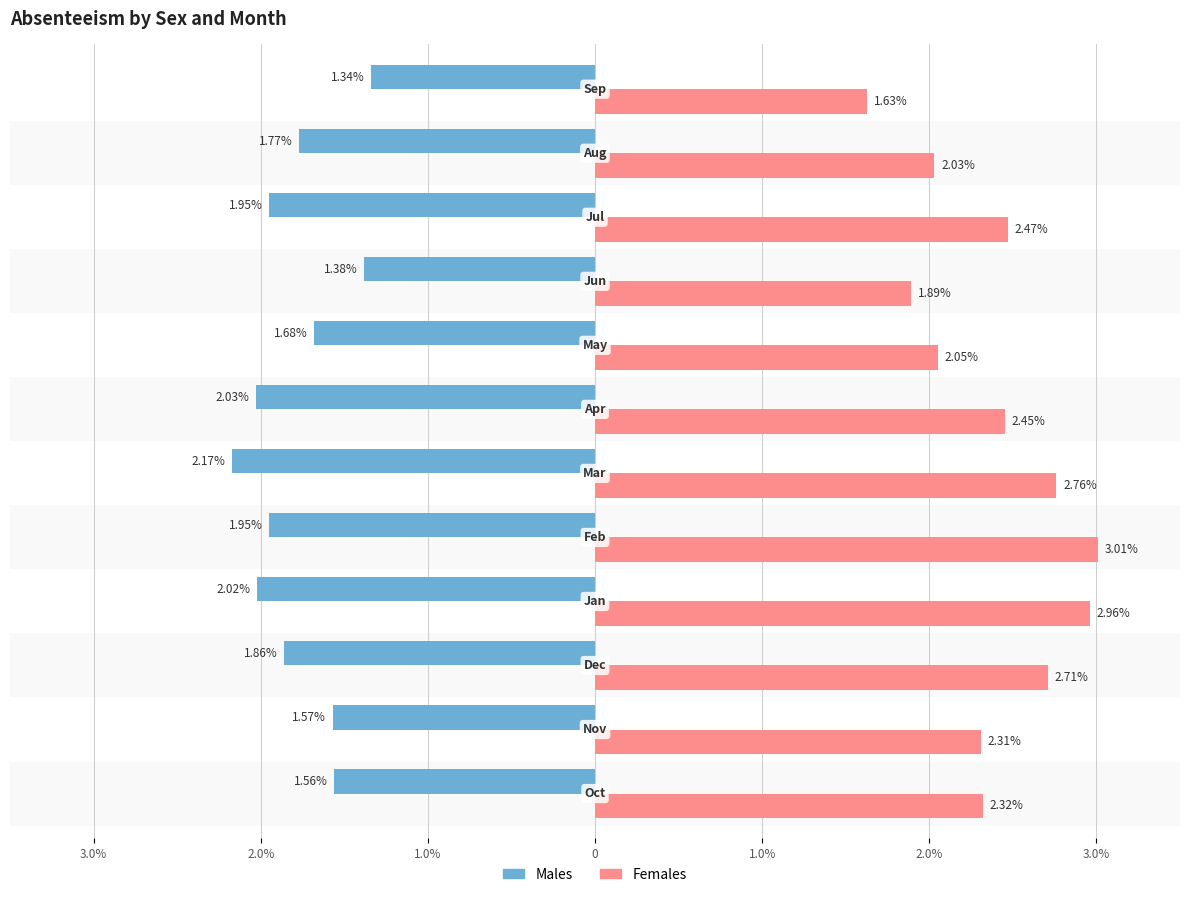

What are all the series names shown in the legend?

Males, Females